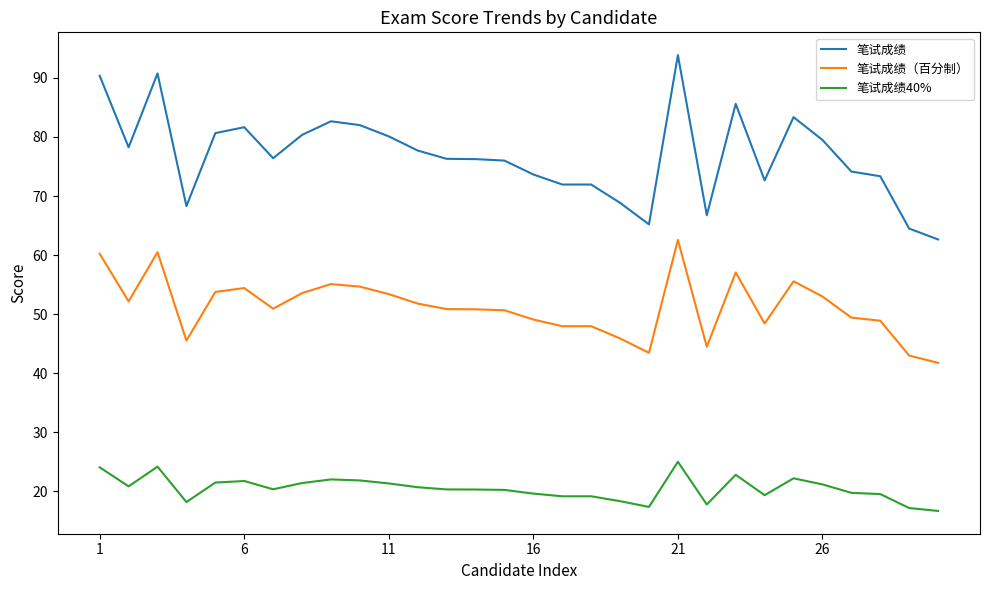

What is the highest value of the 笔试成绩40% series?

25.0